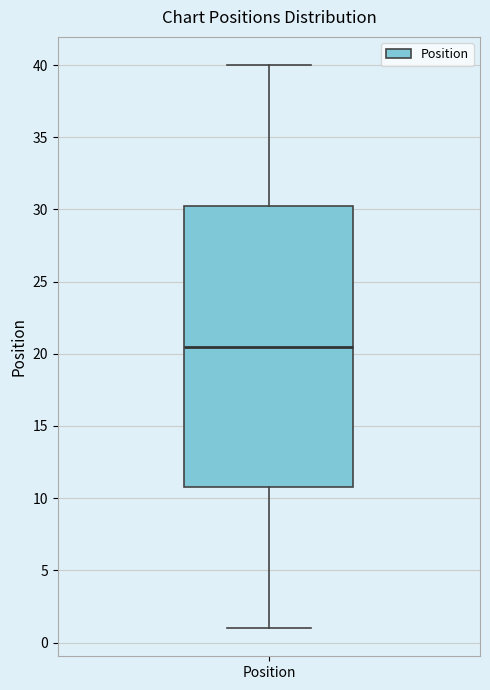

Where does the lower whisker of the box for Position end on the y-axis? The values are not printed on the chart, so give them approximately, as read against the axis.

1.0